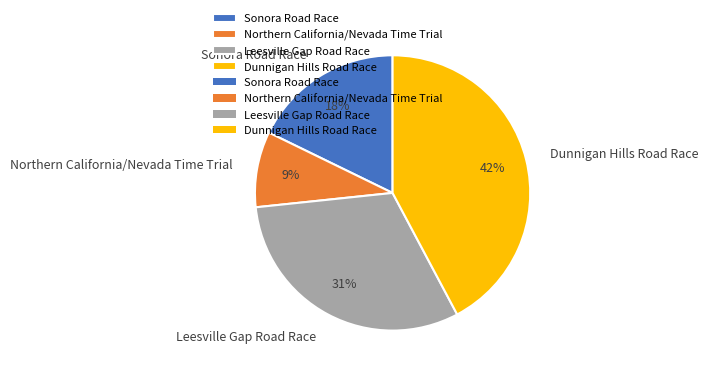

Is it true that Dunnigan Hills Road Race is 42% of the pie?

True